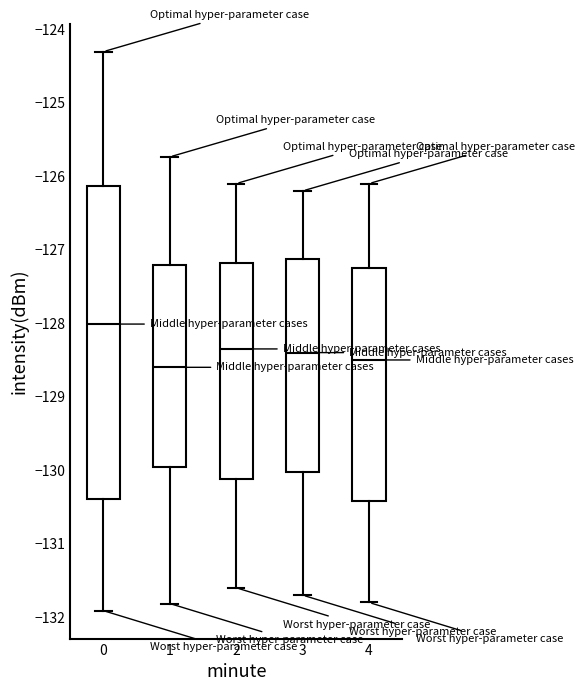

Which box is the tallest, from its lower edge to its upper edge?

0